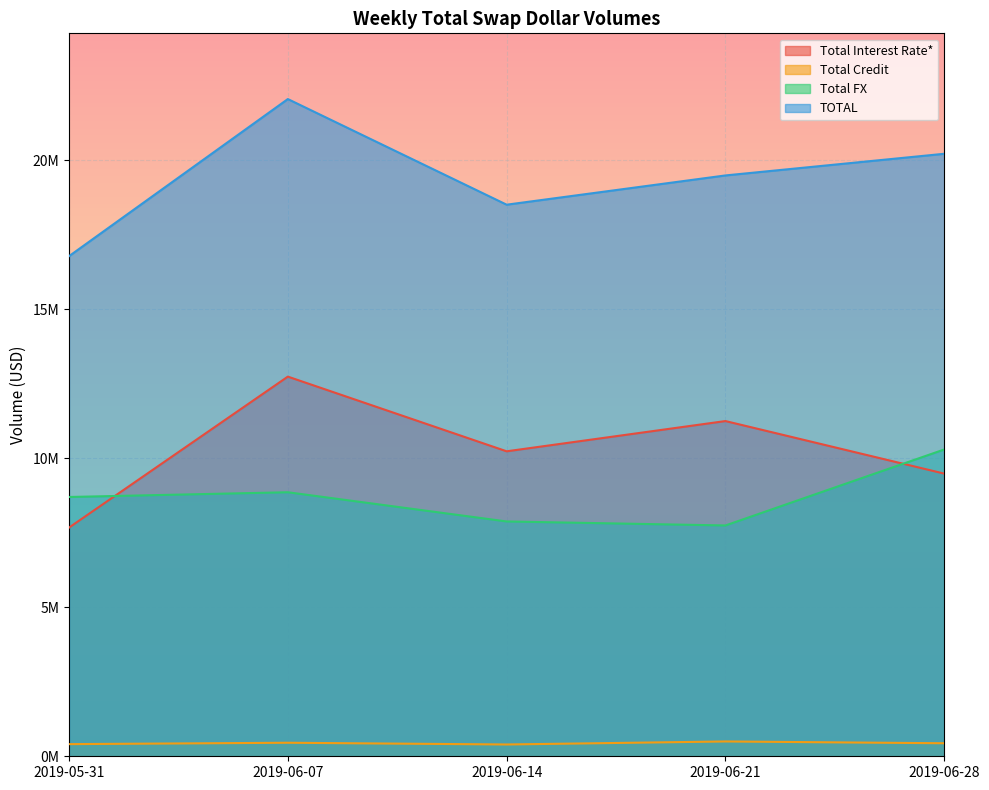

Count the number of categories in the chart.

5